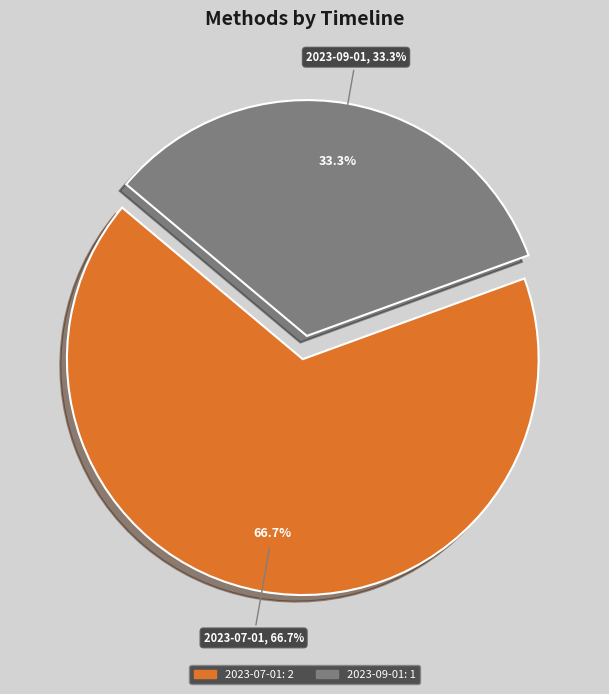

Which category accounts for the majority?

2023-07-01